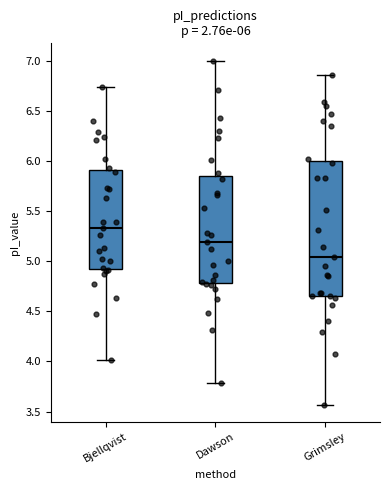

Which box has the lowest median line?

Grimsley